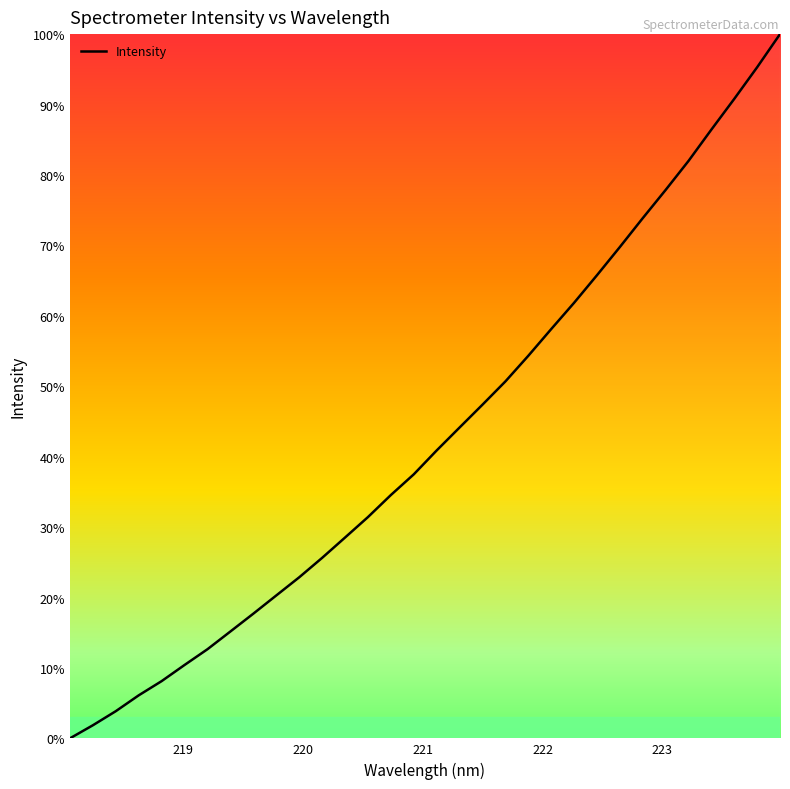

True or false: the data has more than 0 interior local peaks.

False